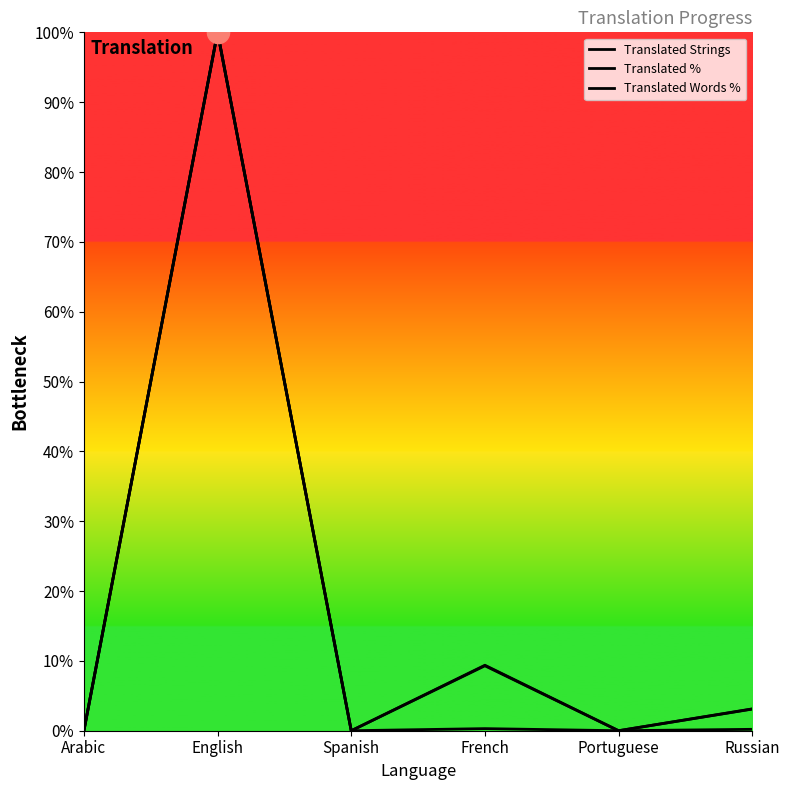

How many values in the Translated % series are below 3?

3